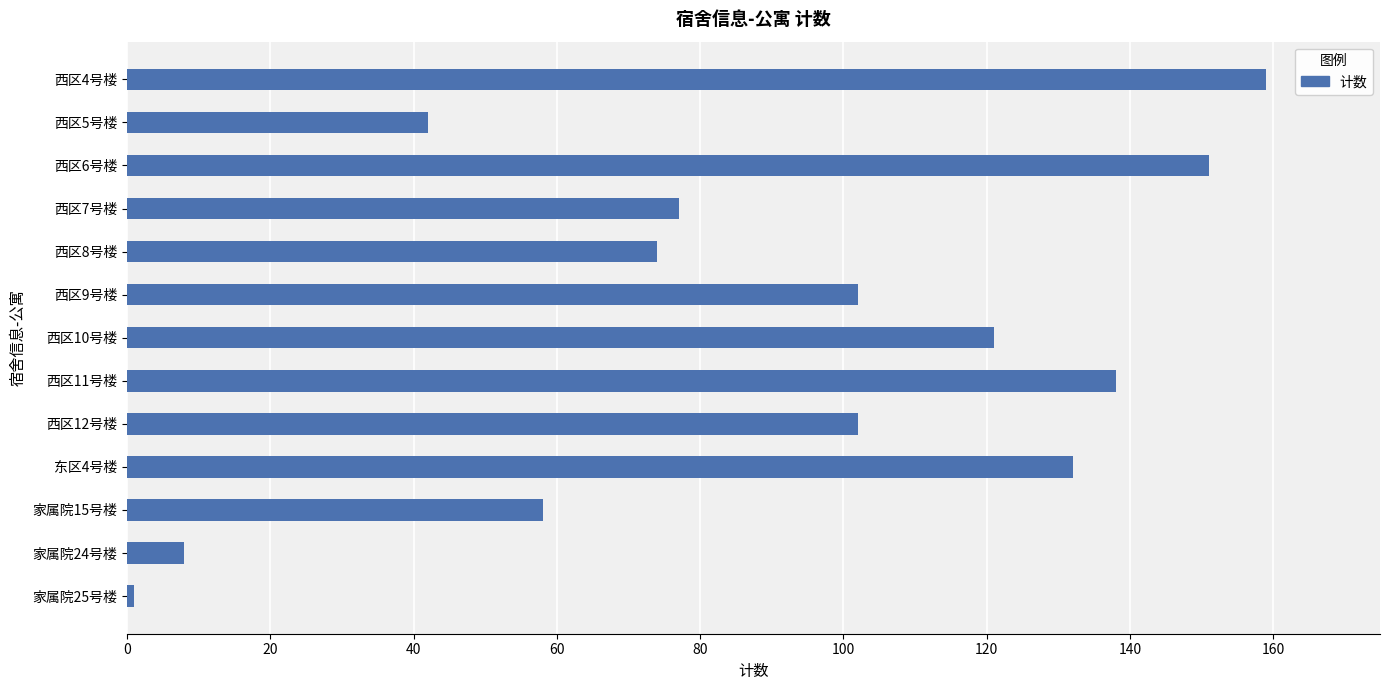

What is the sum of all values?

1165